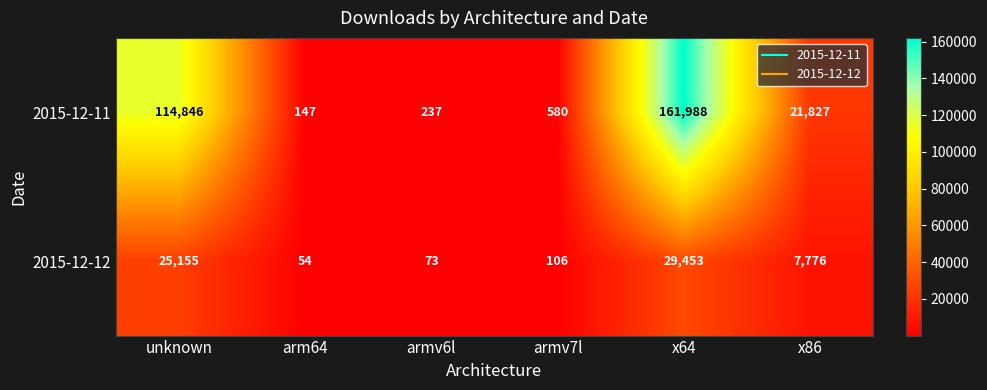

The value of 2015-12-12 at x64 is 29453. True or false?

True